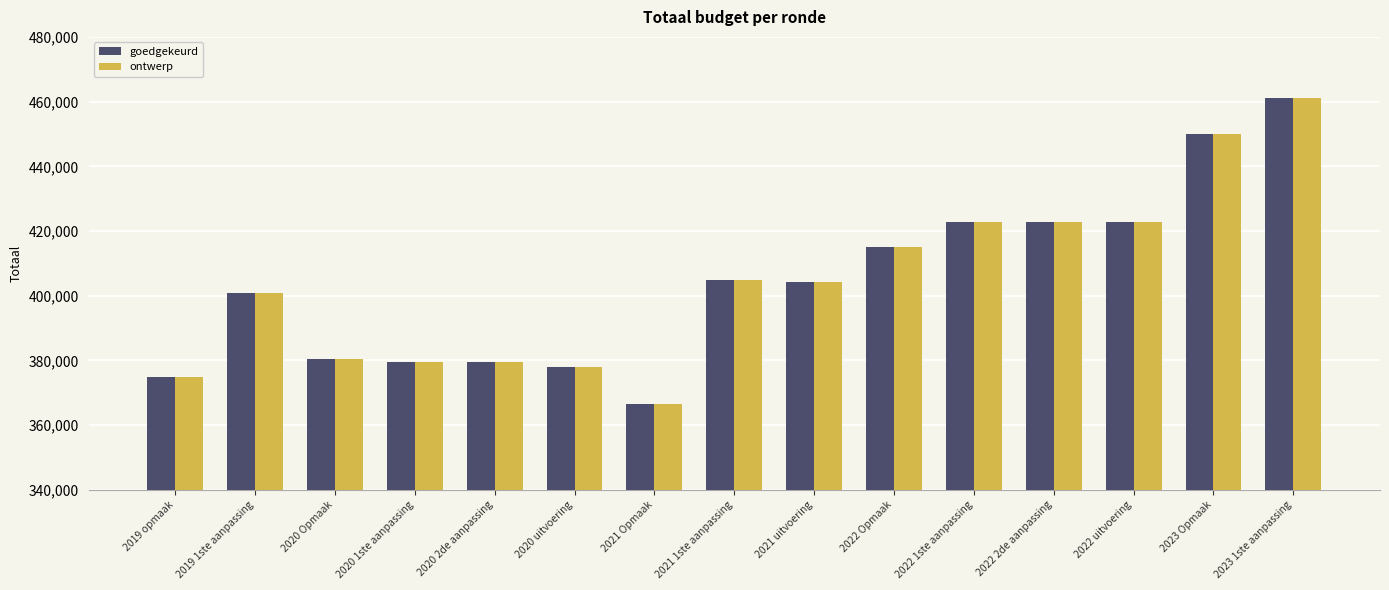

What is the label of the 4th bar from the left?

2020 1ste aanpassing